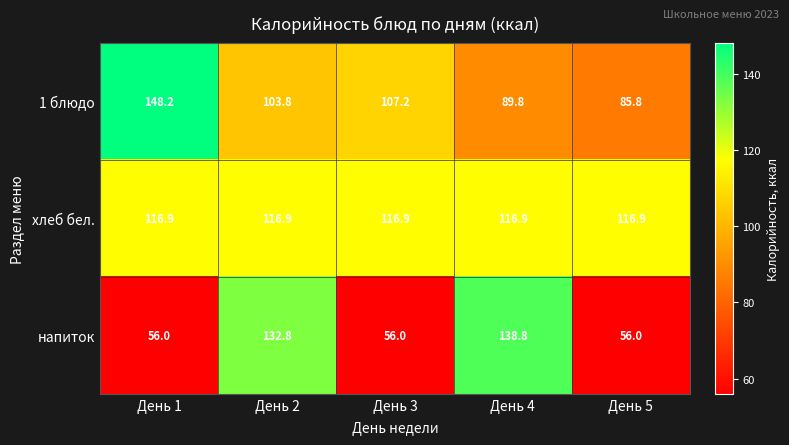

At which label does 1 блюдо first exceed 103?

День 1